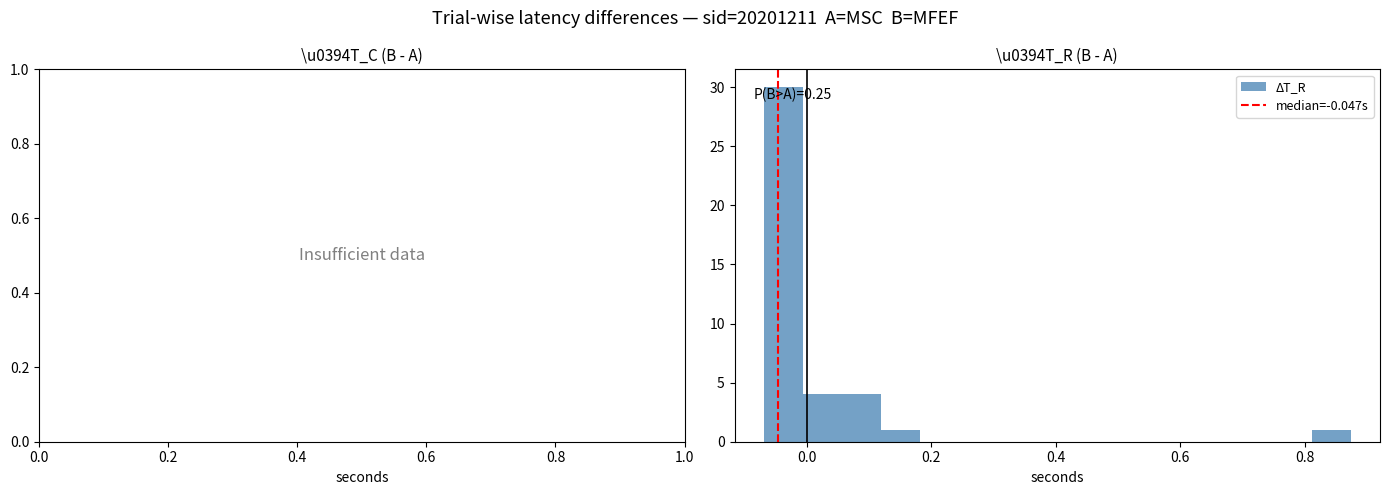

Read against the x-axis, roughly where is the centre of the tallest bar?

-0.04